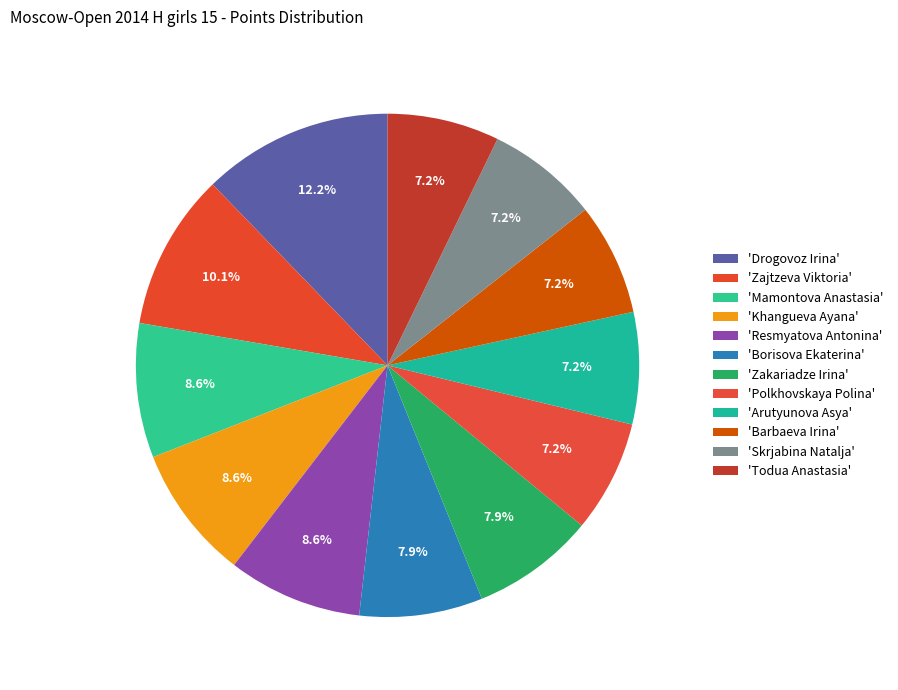

Count the number of slices in the pie.

12